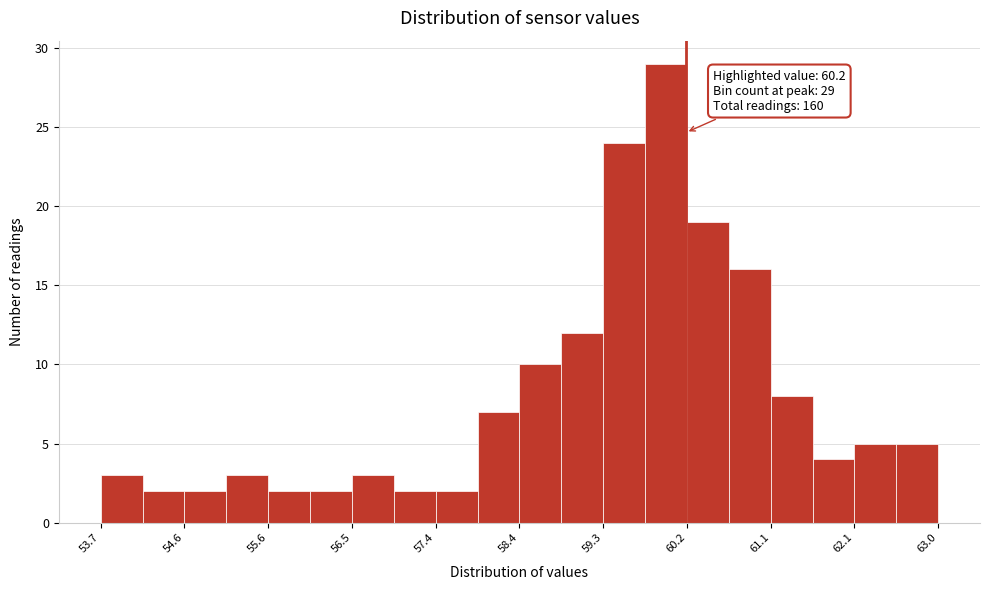

Which range on the x-axis has the tallest bar?

59.7 to 60.2